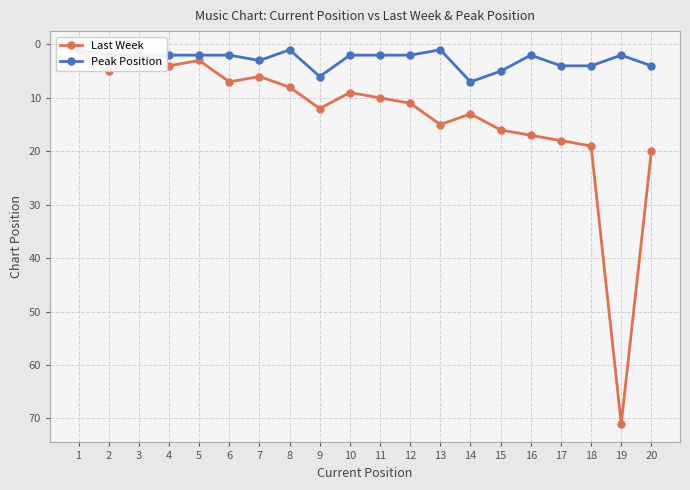

The value of Last Week at 16 is 12. True or false?

False